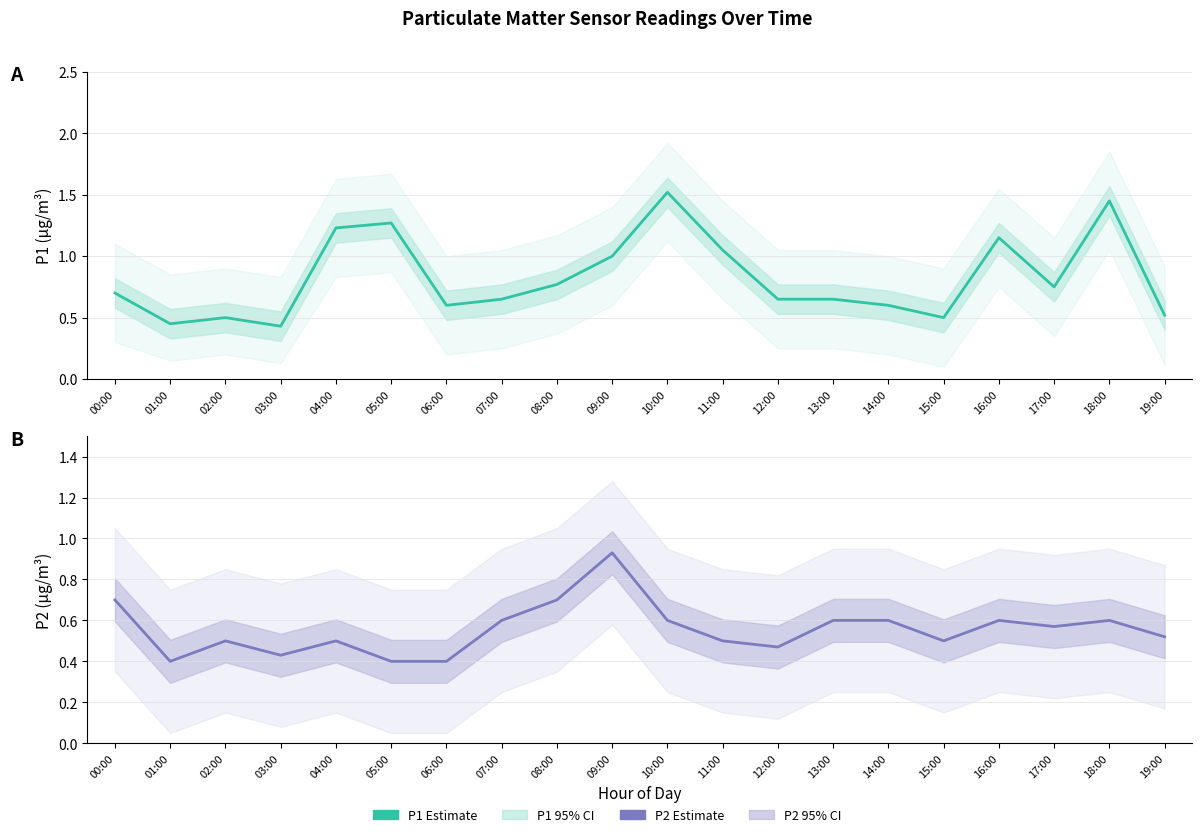

What is the lowest value of the P2 Estimate series?

0.4